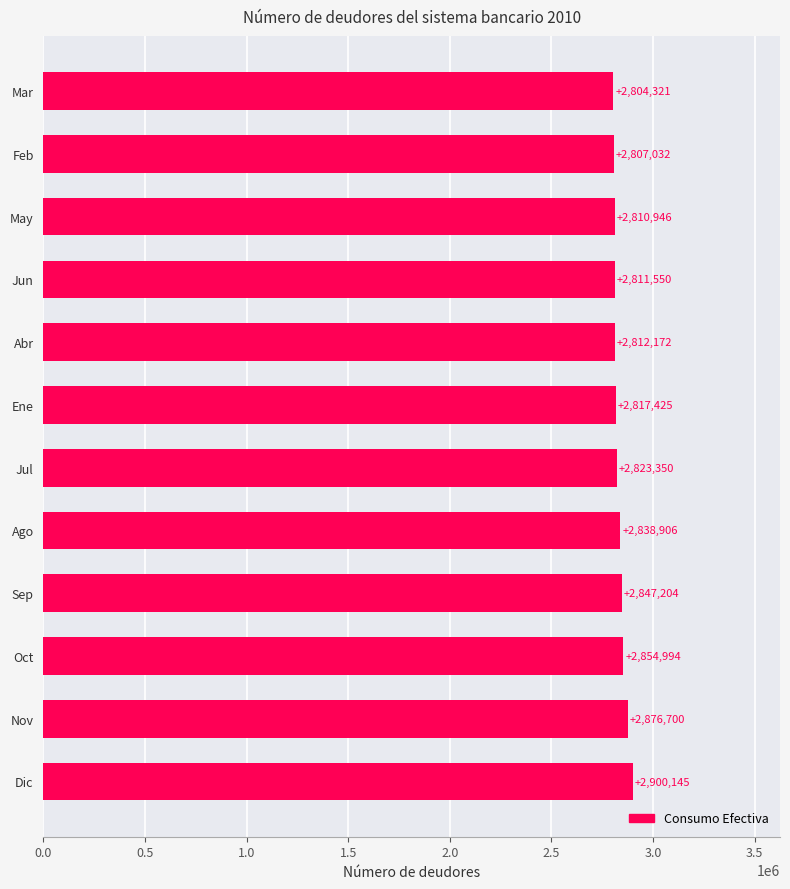

What is the sum of all values?

34004745